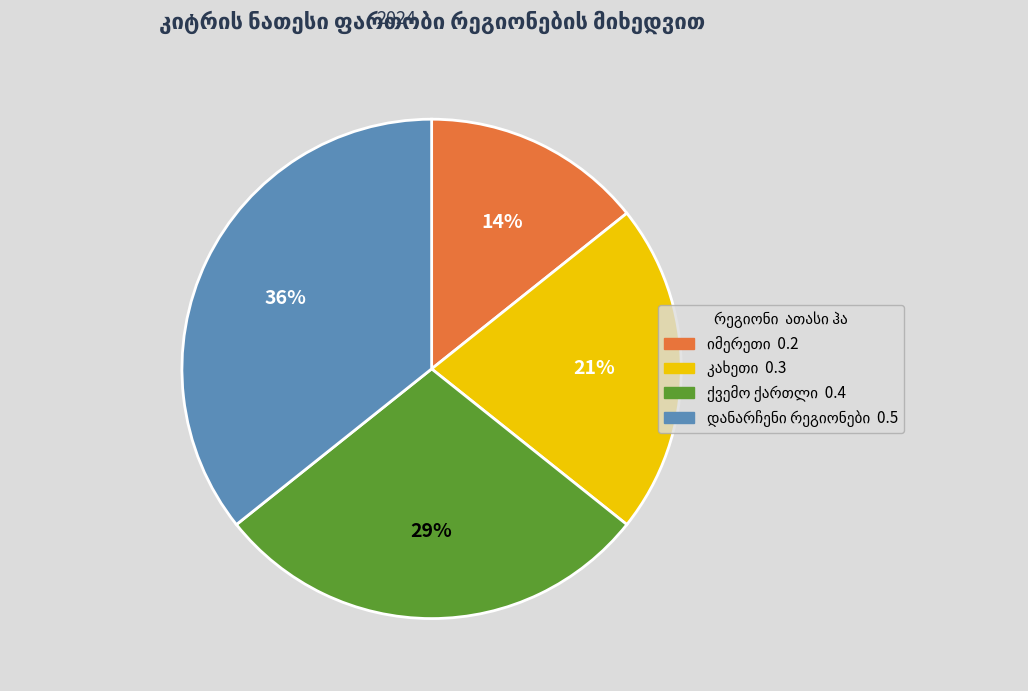

How many slices are in this pie chart?

4